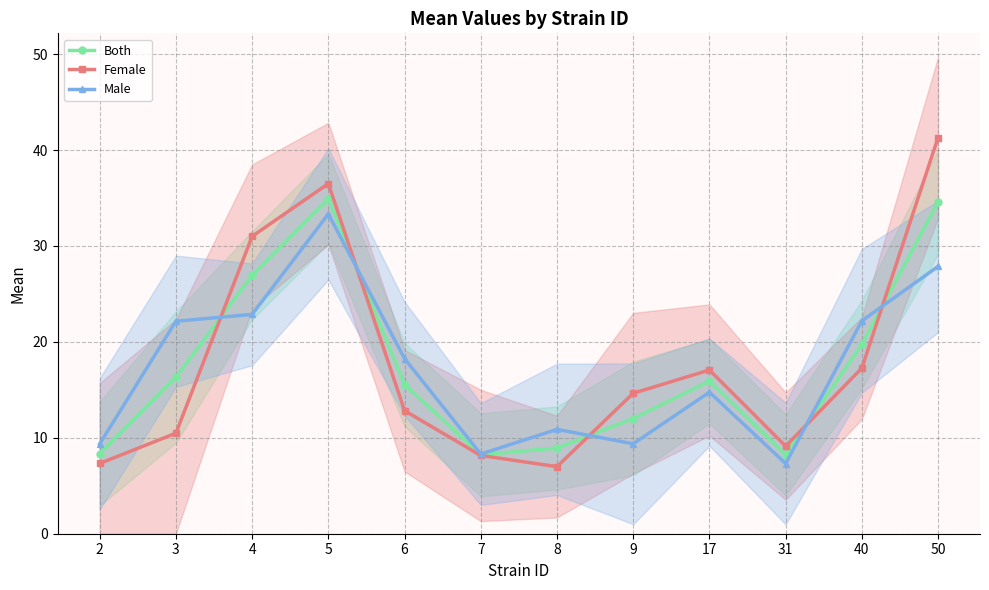

What is the difference between the Female values at 6 and 2?

5.5